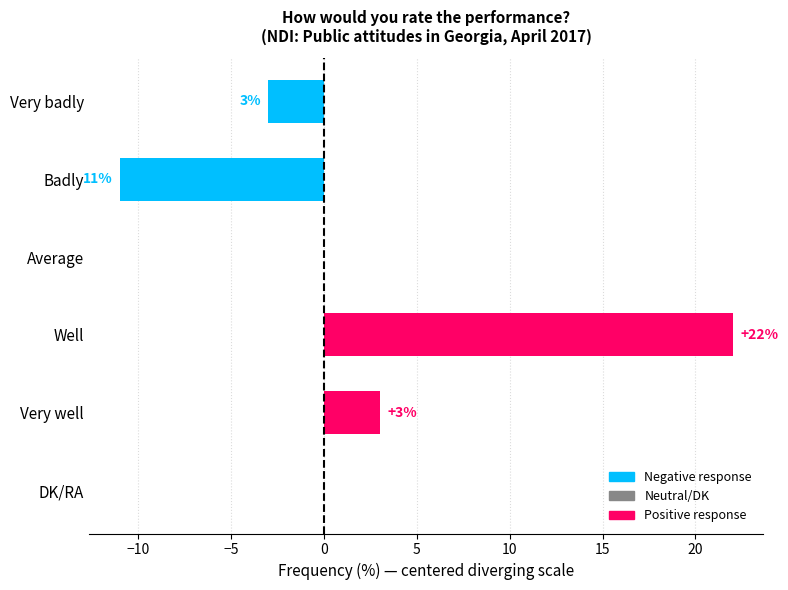

Count the number of categories in the chart.

6